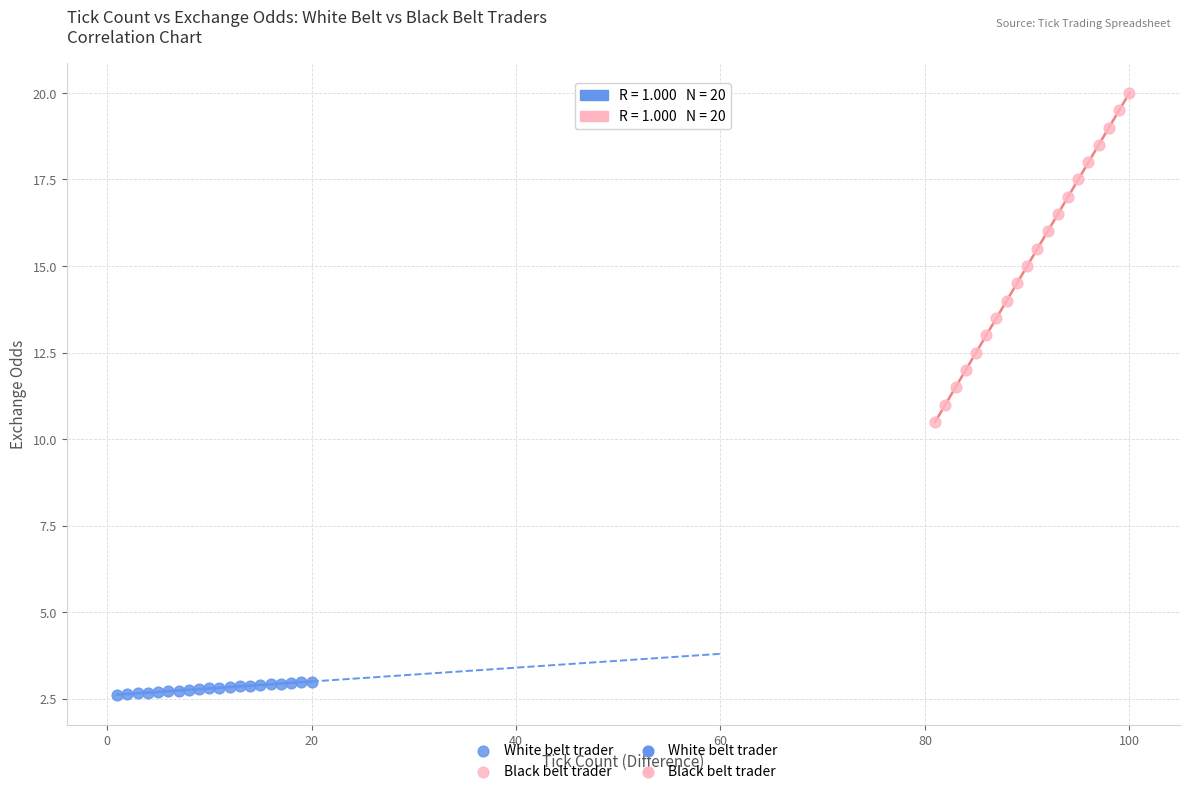

Which series contains the highest Y value?

Black belt trader